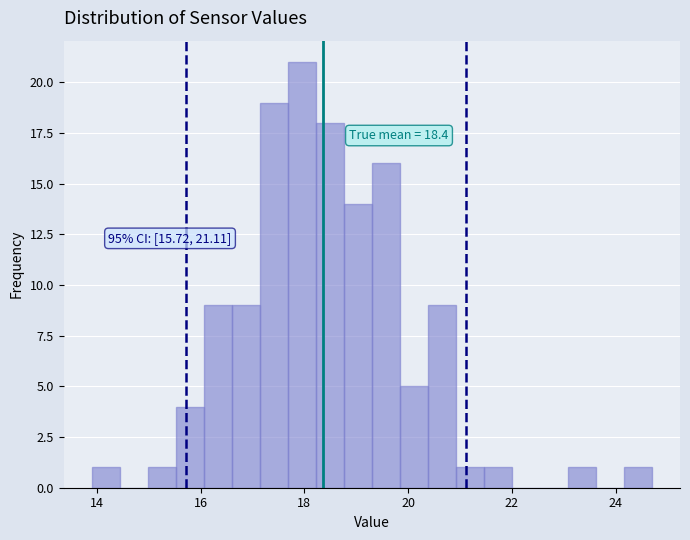

Around what value on the x-axis is the tallest bar? Give the approximate position of its centre, as read against the axis.

18.0